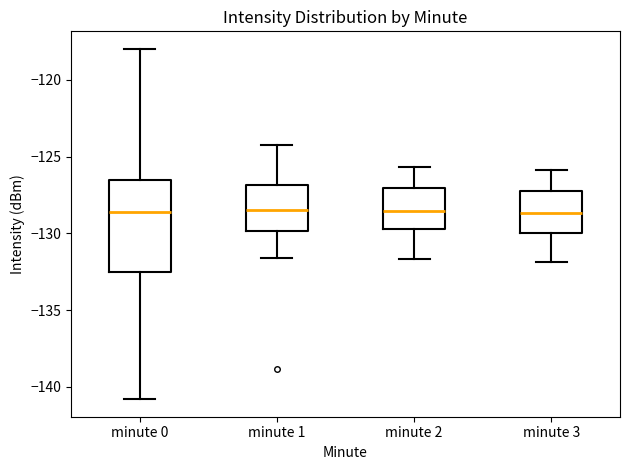

Reading left to right, read every box against the y-axis: the position of its median line, the range the box covers, and the ends of its whiskers. The values are not printed on the chart, so give them approximately, as read against the axis.

minute 0: median -128.5, box -132.5 to -126.5, whiskers -141.0 to -118.0
minute 1: median -128.5, box -130.0 to -127.0, whiskers -131.5 to -124.5
minute 2: median -128.5, box -129.5 to -127.0, whiskers -131.5 to -125.5
minute 3: median -128.5, box -130.0 to -127.0, whiskers -132.0 to -126.0